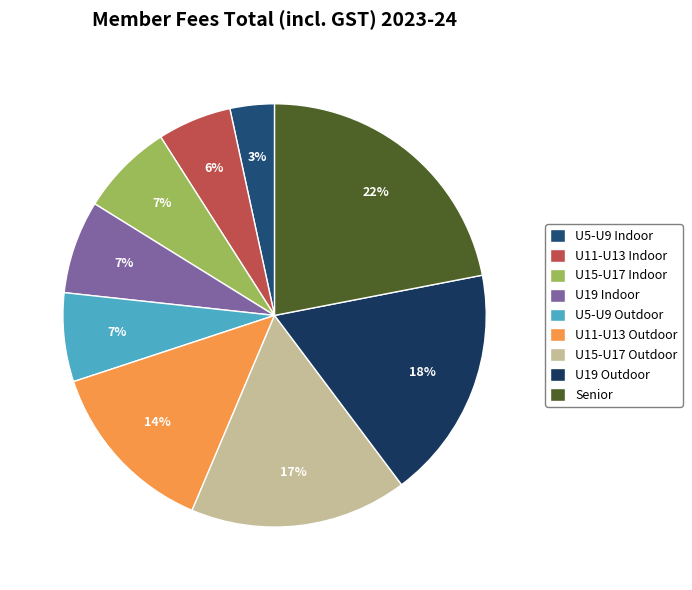

Is there a majority slice in this chart?

No